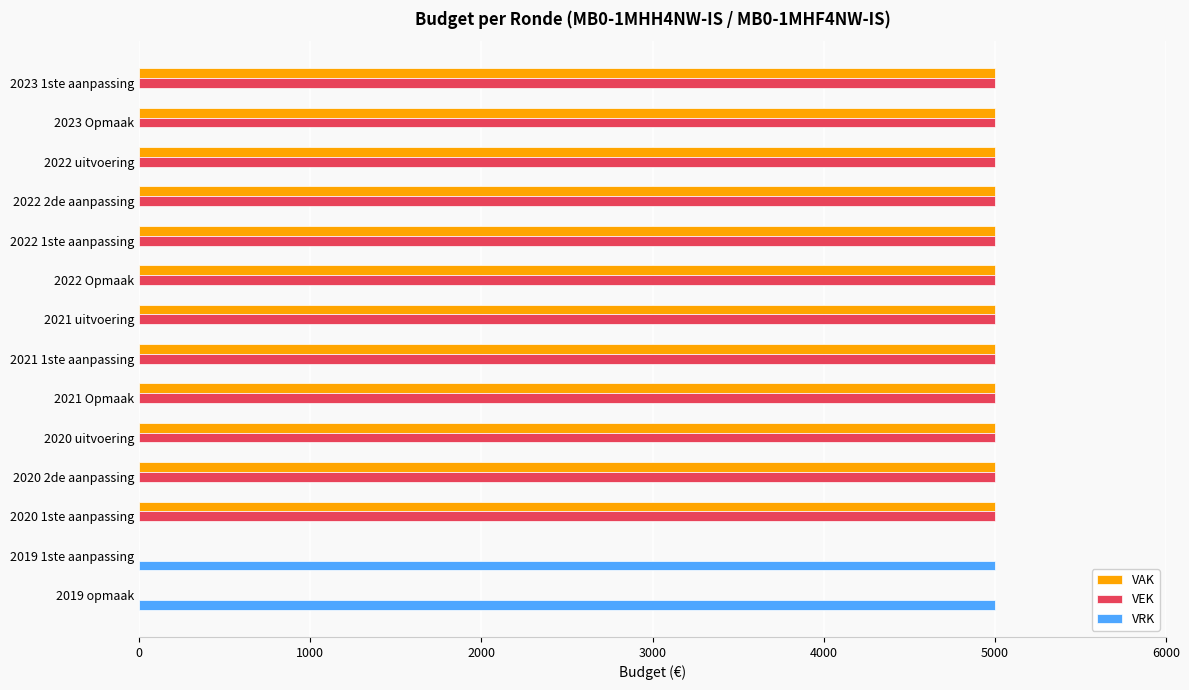

What is the highest value of the VRK series?

5000